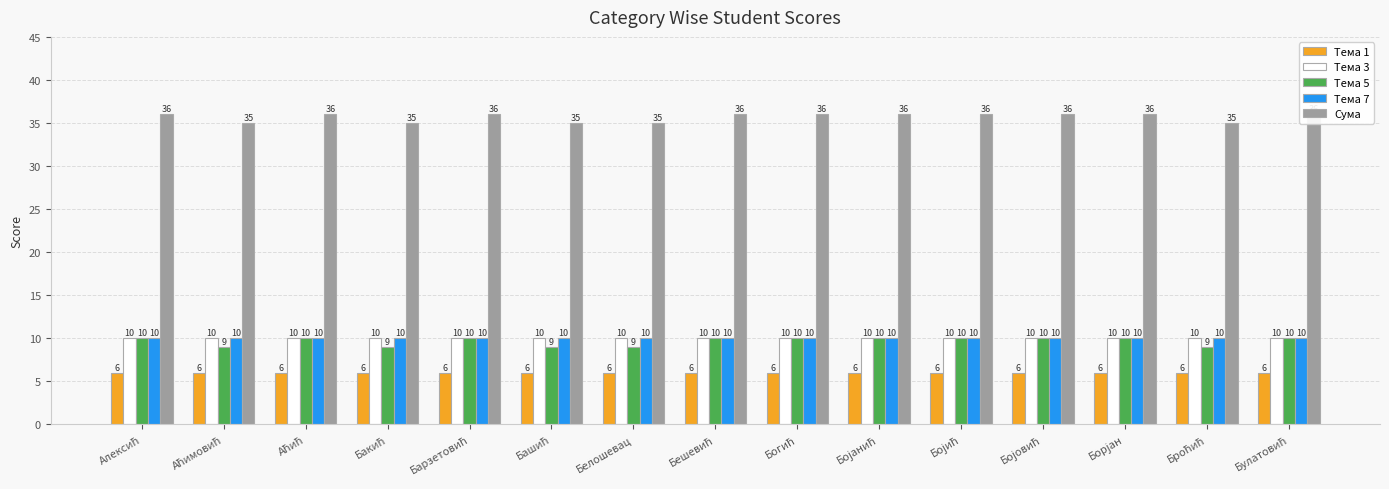

Rank the categories by Тема 3 value from highest to lowest.

Алексић, Аћимовић, Аћић, Бакић, Барзетовић, Башић, Белошевац, Бешевић, Богић, Бојанић, Бојић, Бојовић, Борјан, Броћић, Булатовић